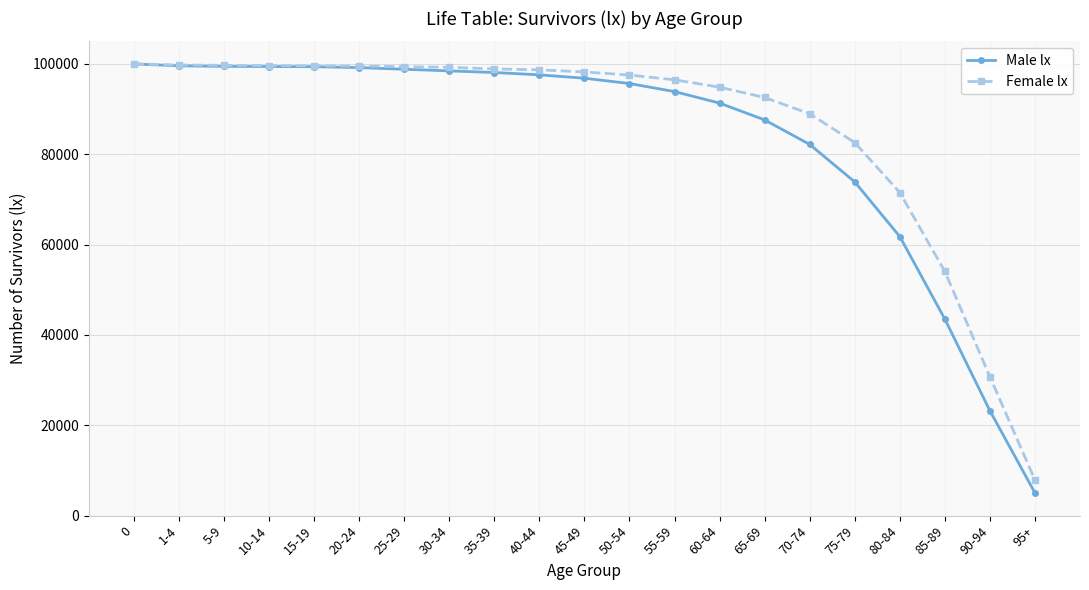

Does the chart have visible grid lines?

Yes